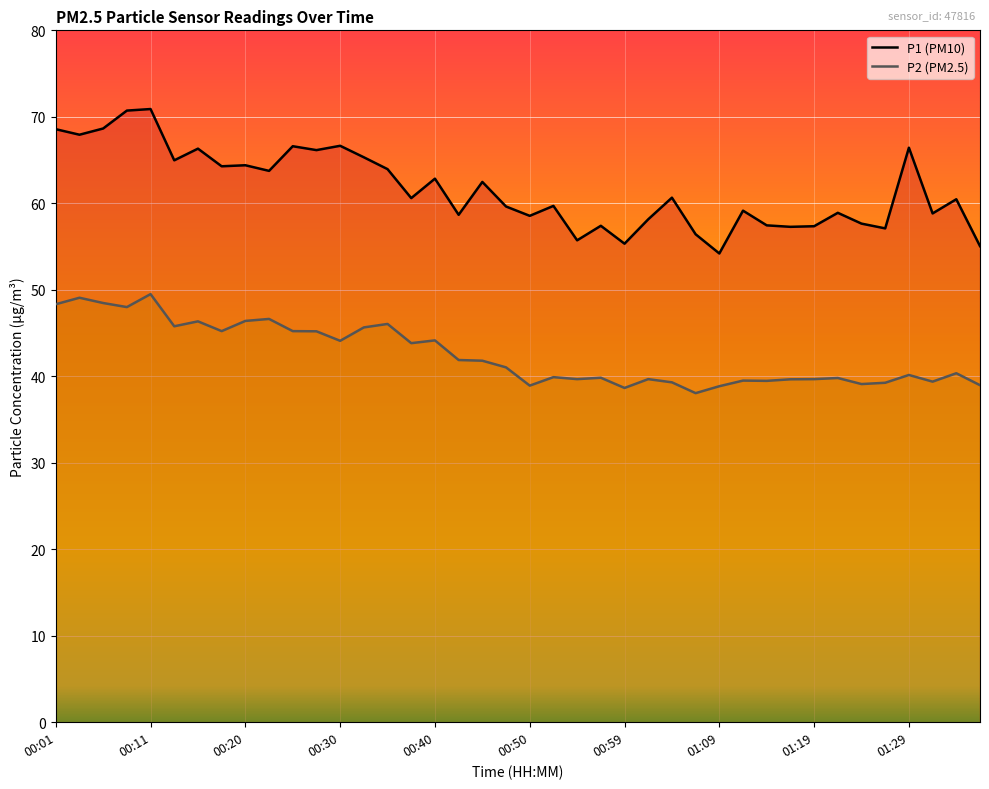

How many series are shown in this chart?

2